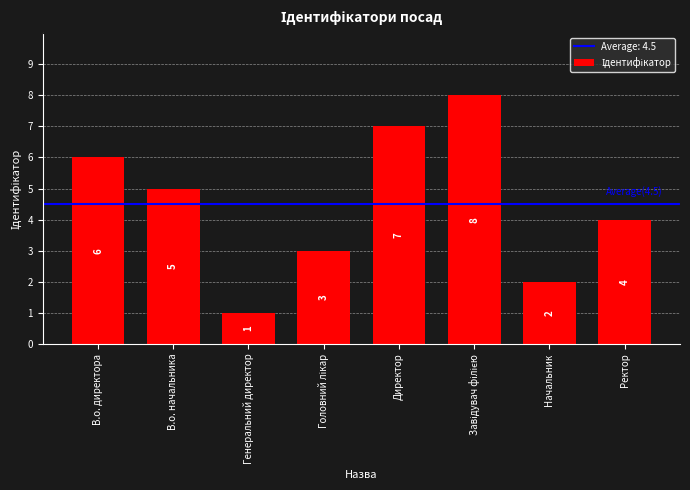

What is the sum of the values at Генеральний директор and Начальник?

3